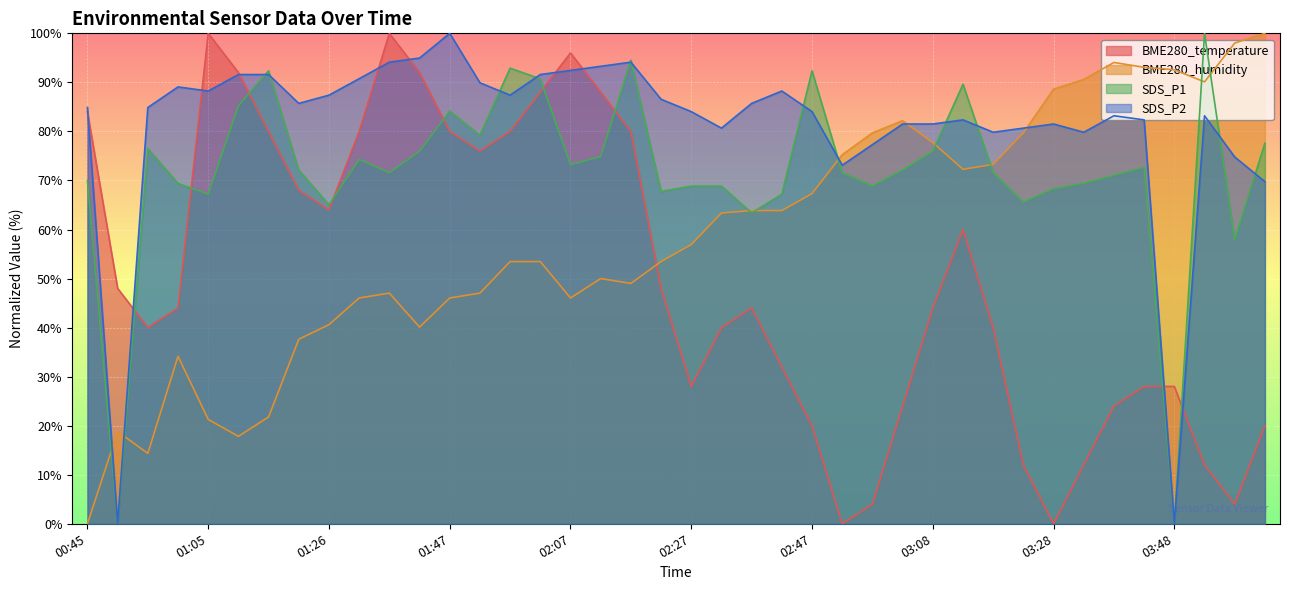

List the series in order of their overall mean, highest first.

SDS_P2, SDS_P1, BME280_humidity, BME280_temperature